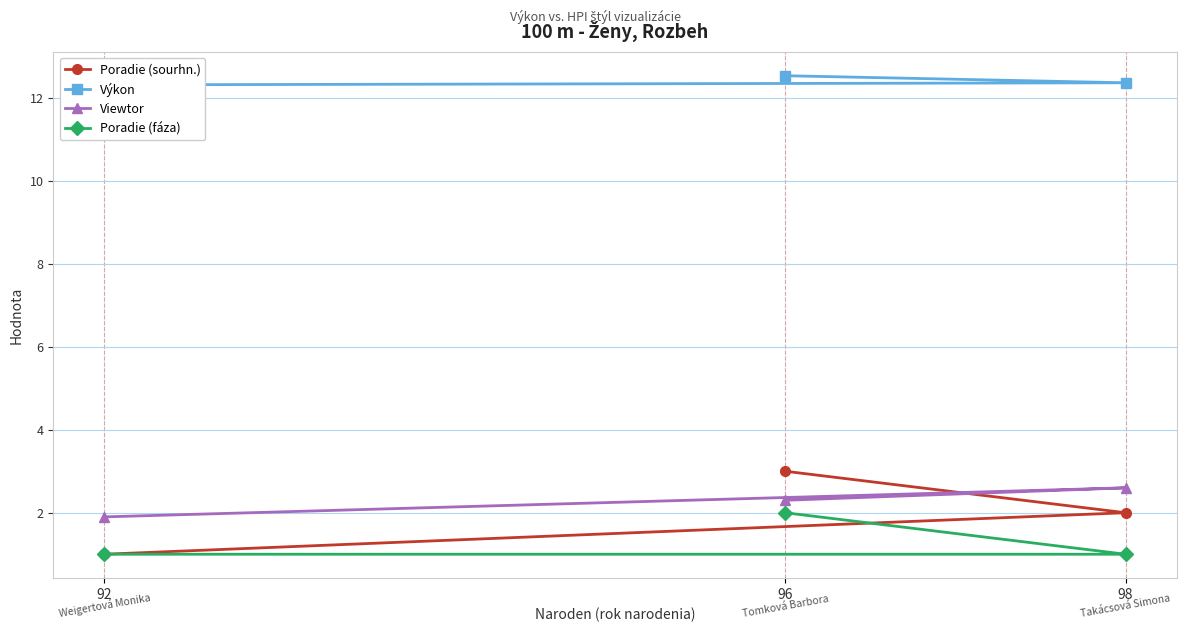

How many lines are shown in the chart?

4